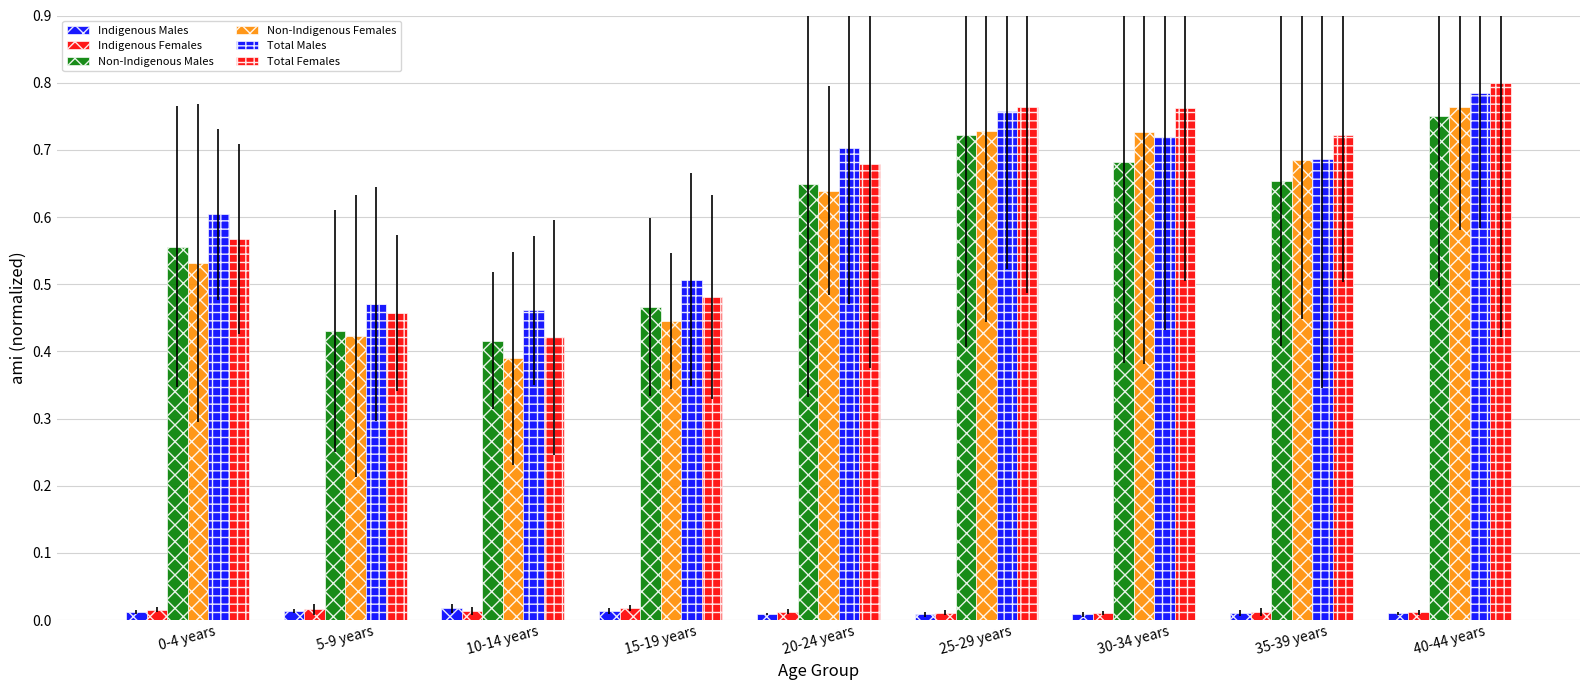

Is the value of Total Females at 5-9 years greater than the value of Total Males at 0-4 years?

No